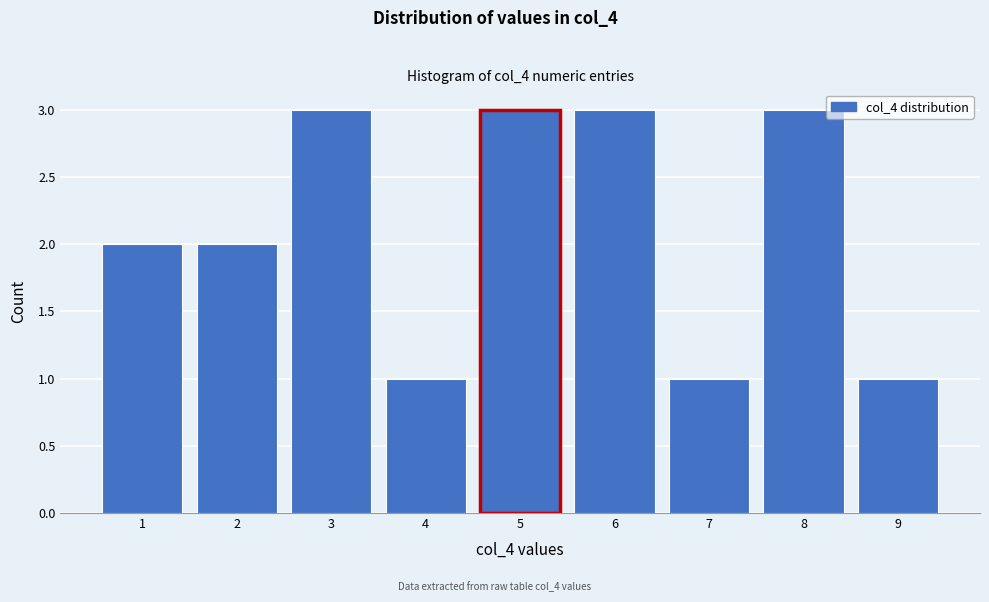

How tall is the bar that spans 5.5 to 6.5 on the x-axis? The values are not printed on the chart, so give them approximately, as read against the axis.

3